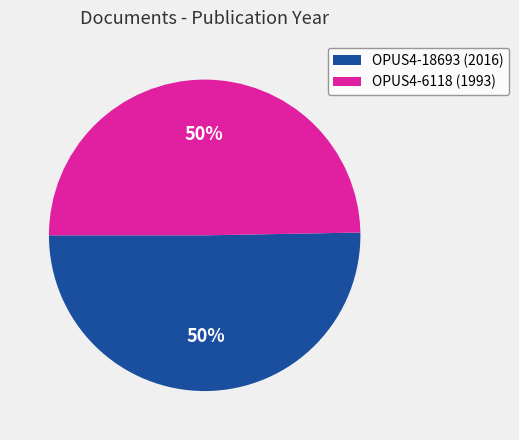

The OPUS4-18693 slice represents 38% of the pie. True or false?

False